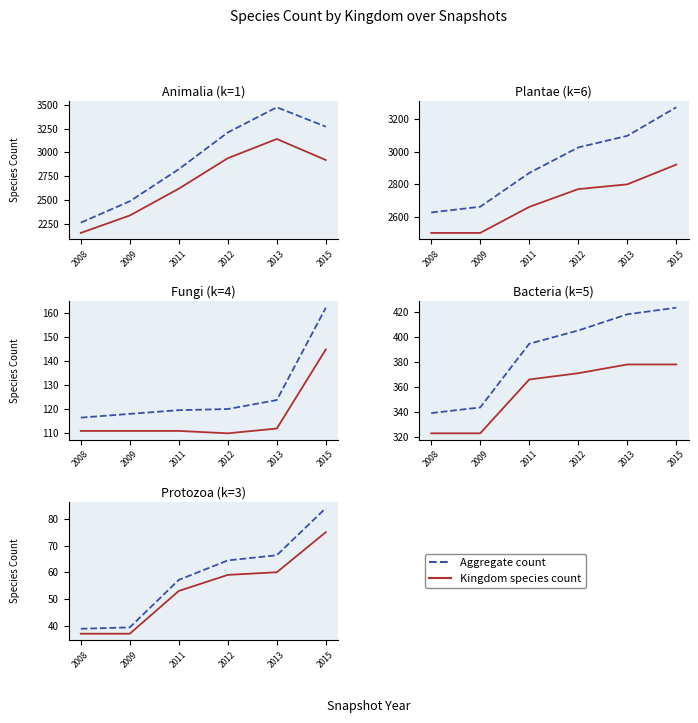

True or false: Kingdom species count has more than 2 points higher than both neighbors.

False